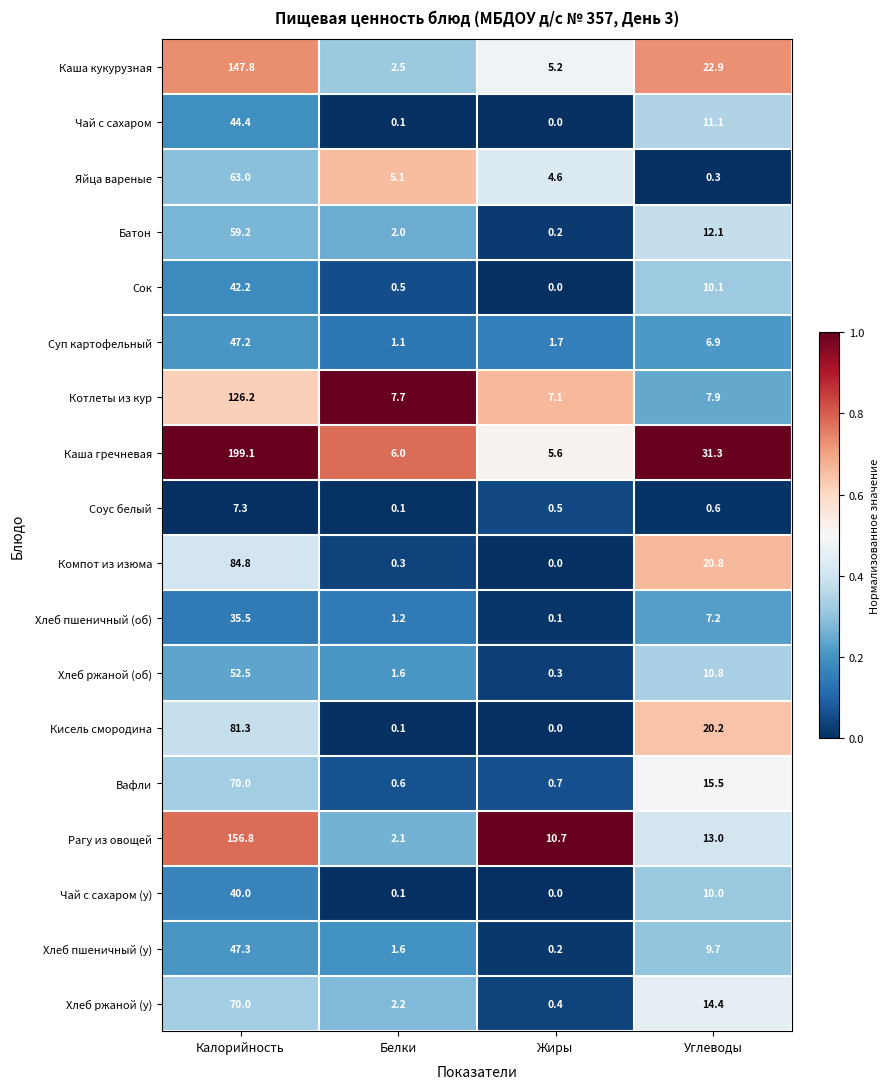

Which label corresponds to the largest value in the chart?

Калорийность